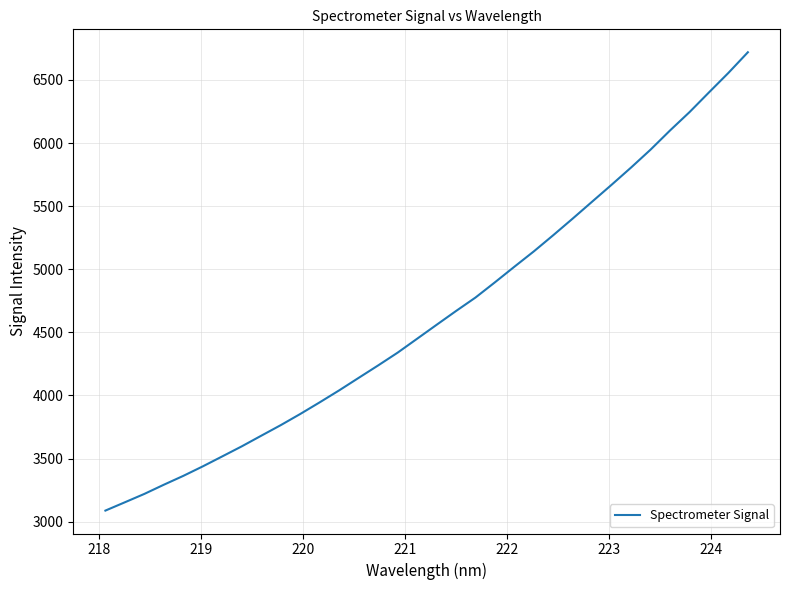

What is the minimum value shown in the chart?

3087.4